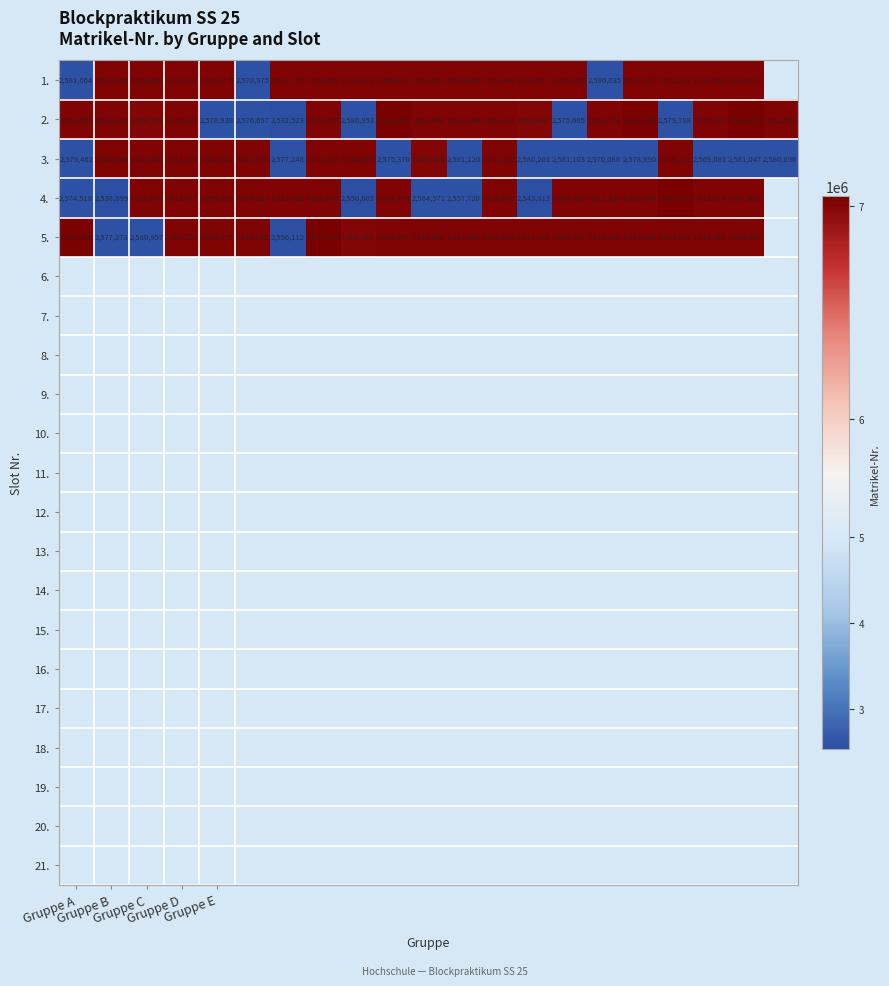

What is the minimum value for 2.?

2532523